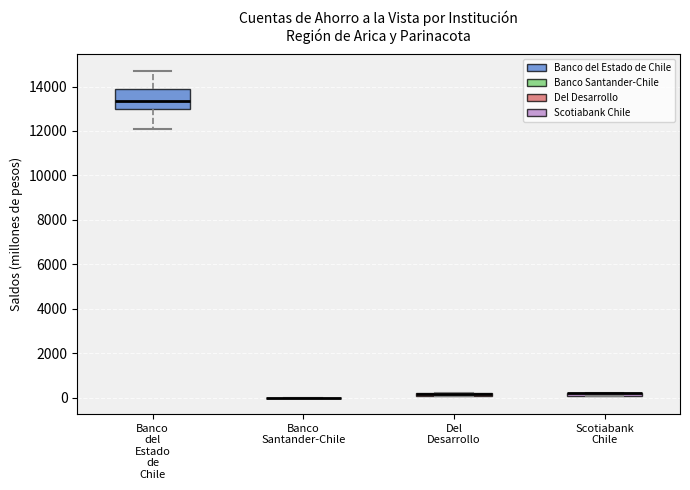

Where is the upper edge of the box for Scotiabank Chile on the y-axis? The values are not printed on the chart, so give them approximately, as read against the axis.

200